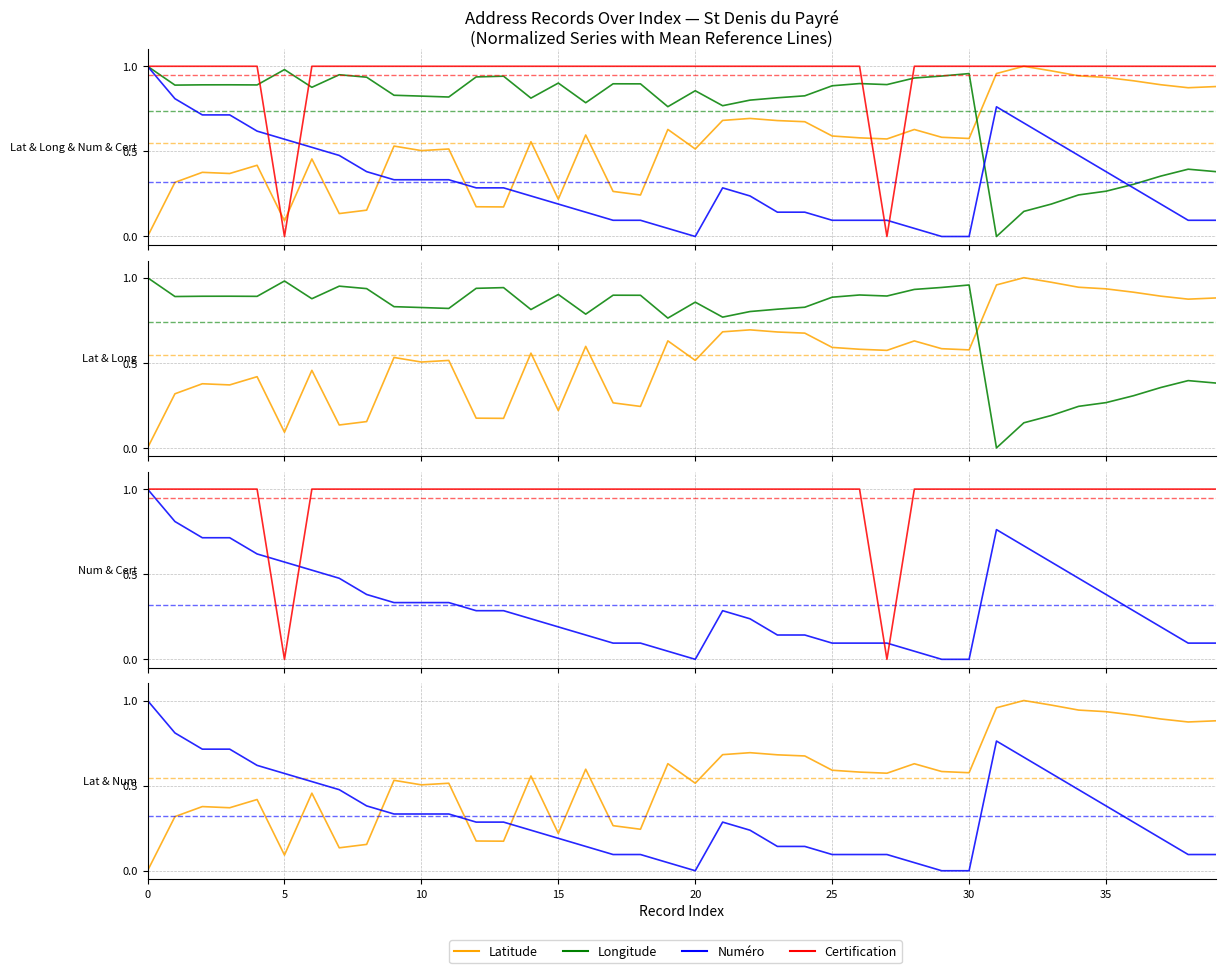

What is the label of the 24th point from the right?

16